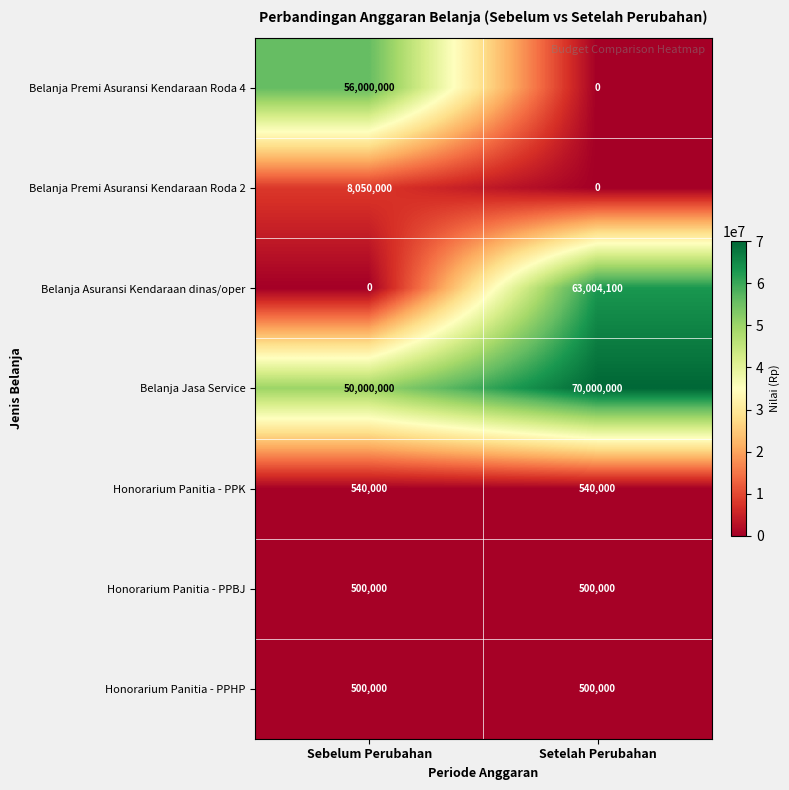

Reading left to right, what are all the values shown in this chart?

Belanja Premi Asuransi Kendaraan Roda 4: Sebelum Perubahan=56000000	Setelah Perubahan=0
Belanja Premi Asuransi Kendaraan Roda 2: Sebelum Perubahan=8050000	Setelah Perubahan=0
Belanja Asuransi Kendaraan dinas/oper: Sebelum Perubahan=0	Setelah Perubahan=63004100
Belanja Jasa Service: Sebelum Perubahan=50000000	Setelah Perubahan=70000000
Honorarium Panitia - PPK: Sebelum Perubahan=540000	Setelah Perubahan=540000
Honorarium Panitia - PPBJ: Sebelum Perubahan=500000	Setelah Perubahan=500000
Honorarium Panitia - PPHP: Sebelum Perubahan=500000	Setelah Perubahan=500000